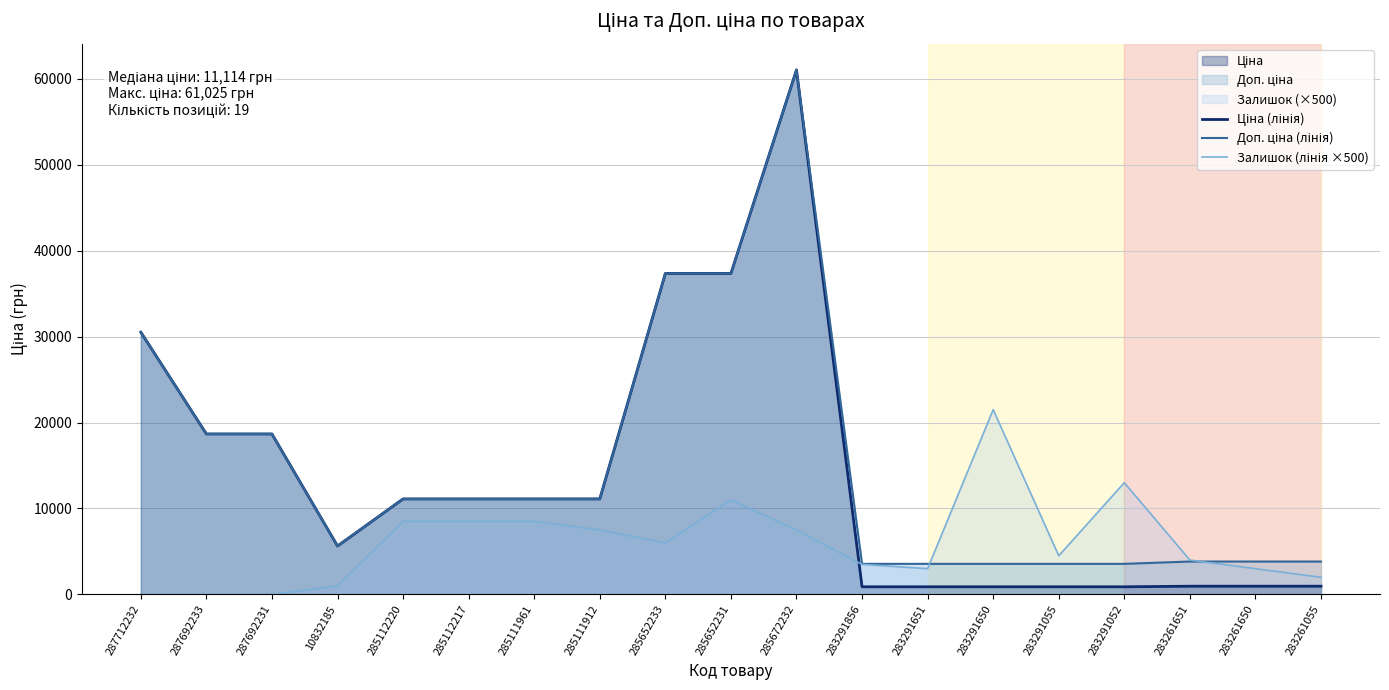

At which category is the sum across all series the highest?

285672232